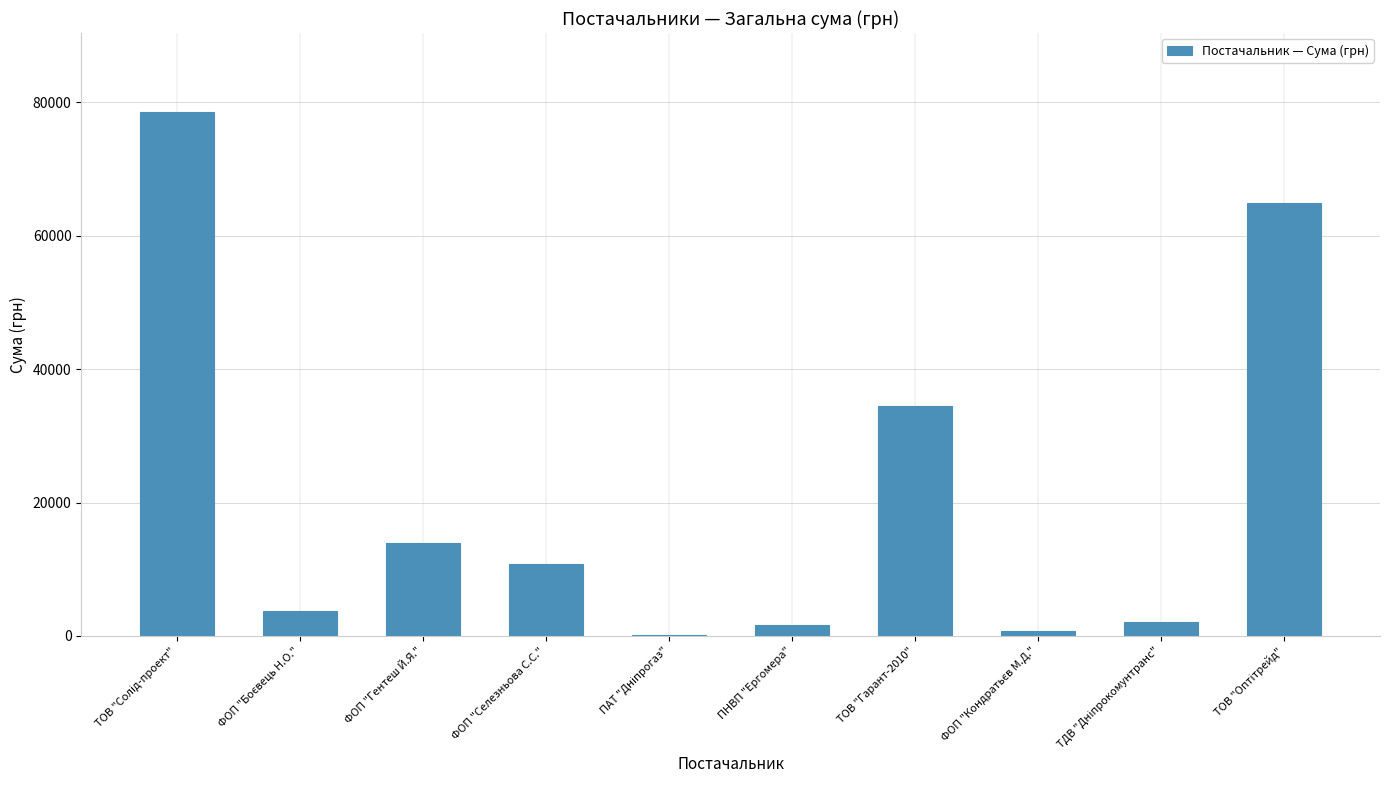

True or false: the data shows 5785.8 at ФОП "Гентеш Й.Я.".

False